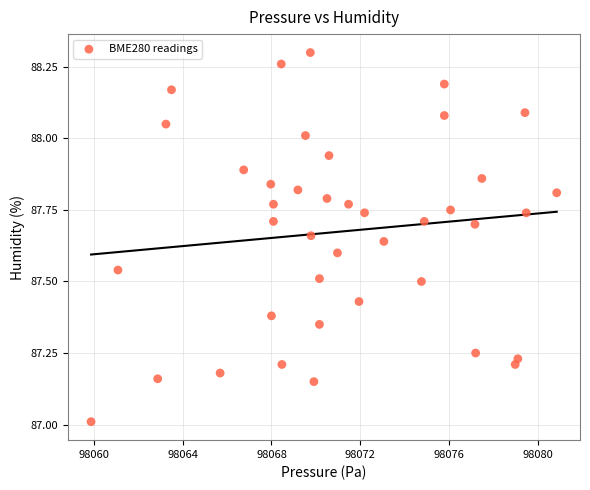

What is the range of Y values (max minus min)?

1.3